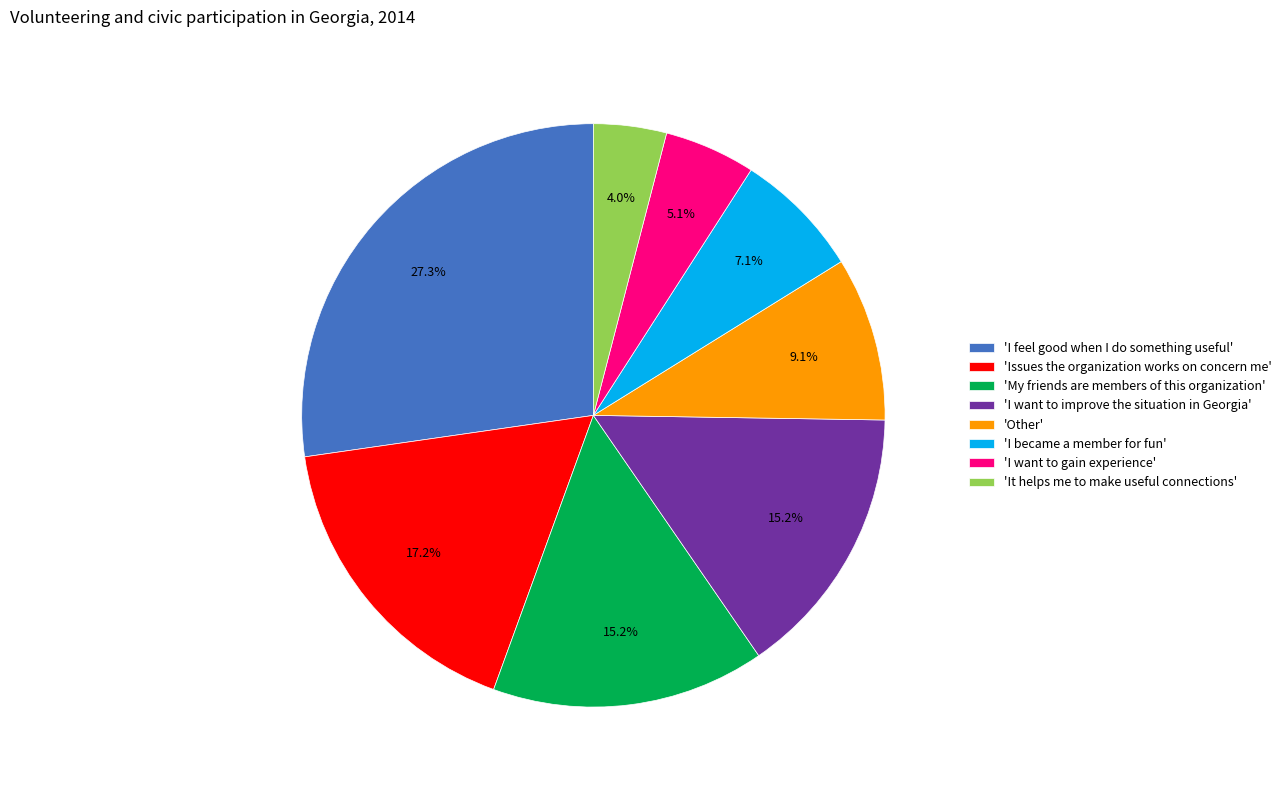

Between 'It helps me to make useful connections' and 'I want to gain experience', which is larger?

'I want to gain experience'